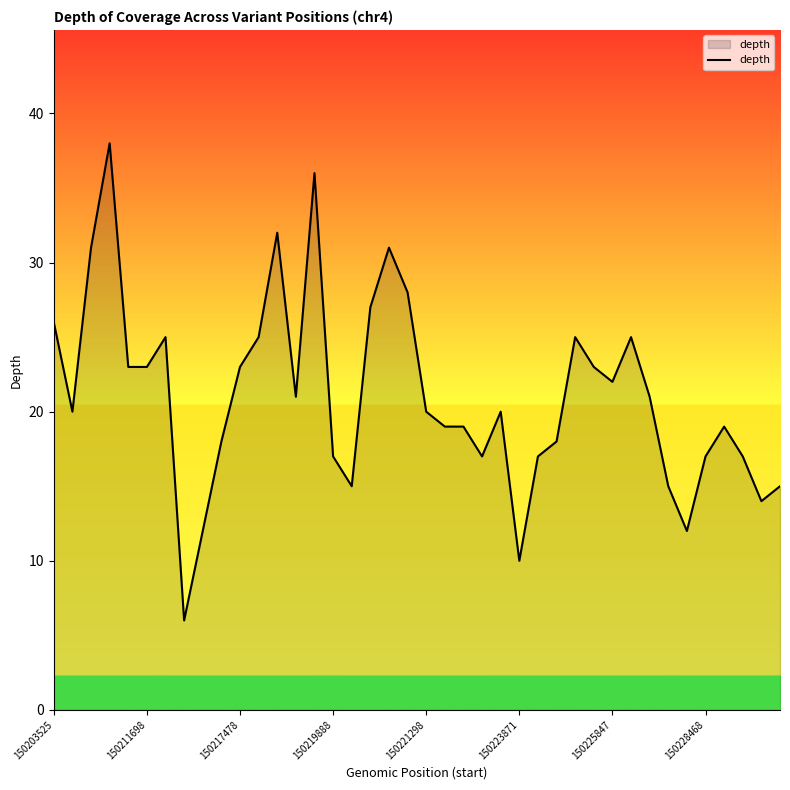

What is the maximum value shown in the chart?

38